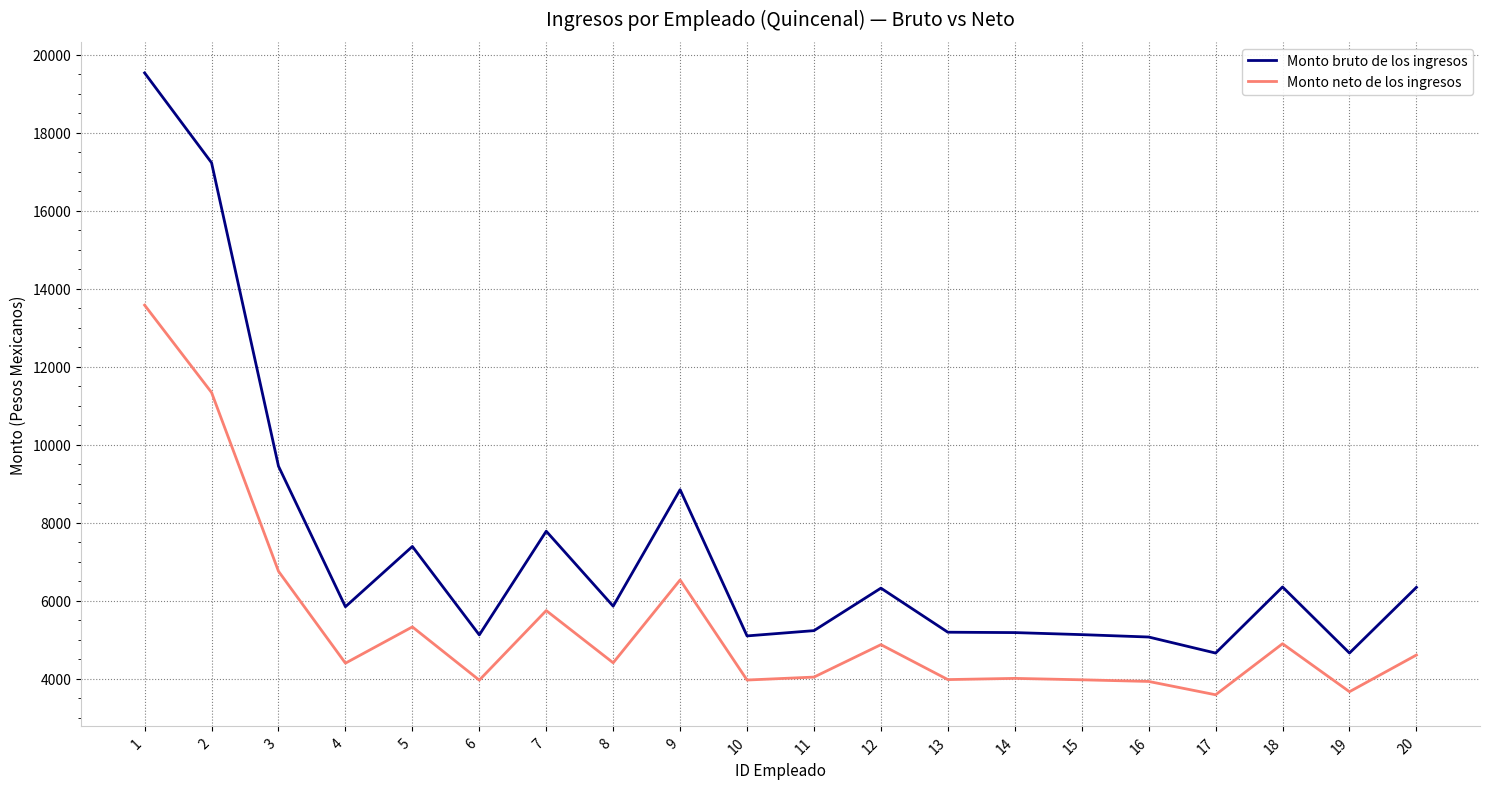

What is the difference between the highest and lowest values at 7?

2035.6